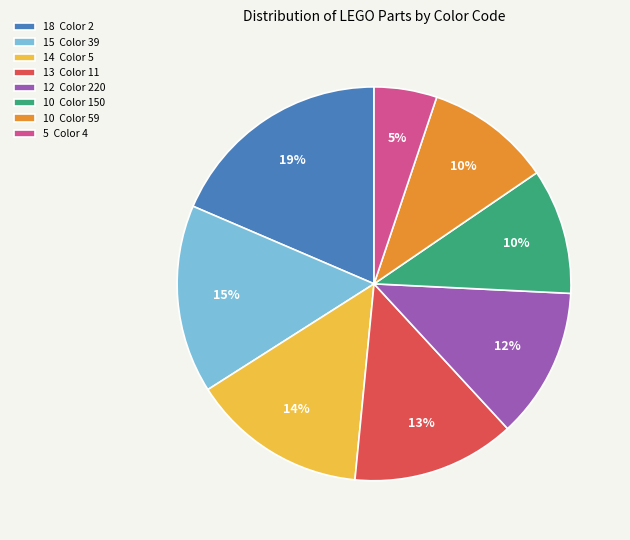

Approximately how many times larger is the value at 14 Color 5 compared to 10 Color 150?

1.4